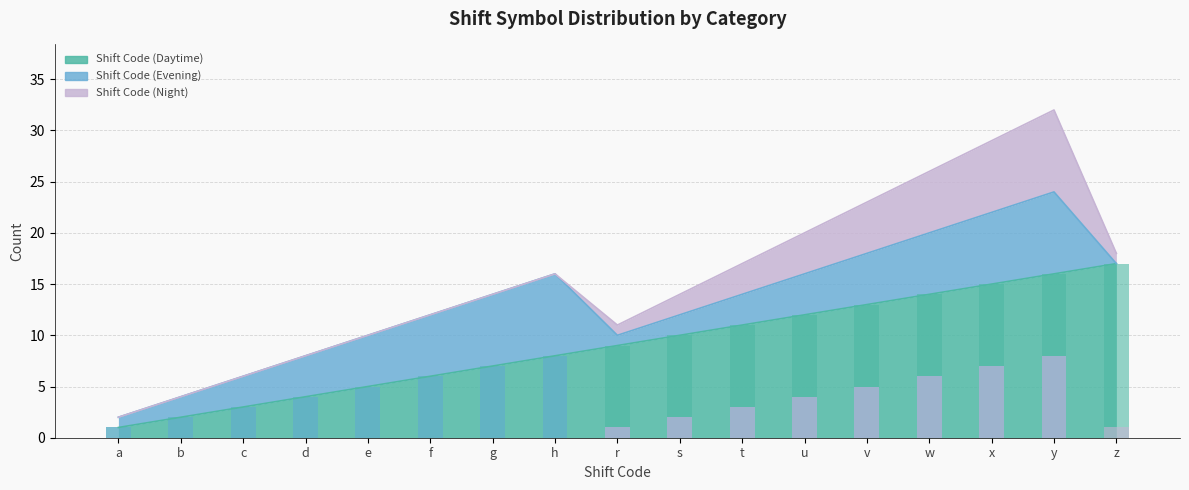

At which category is the sum across all series the highest?

y